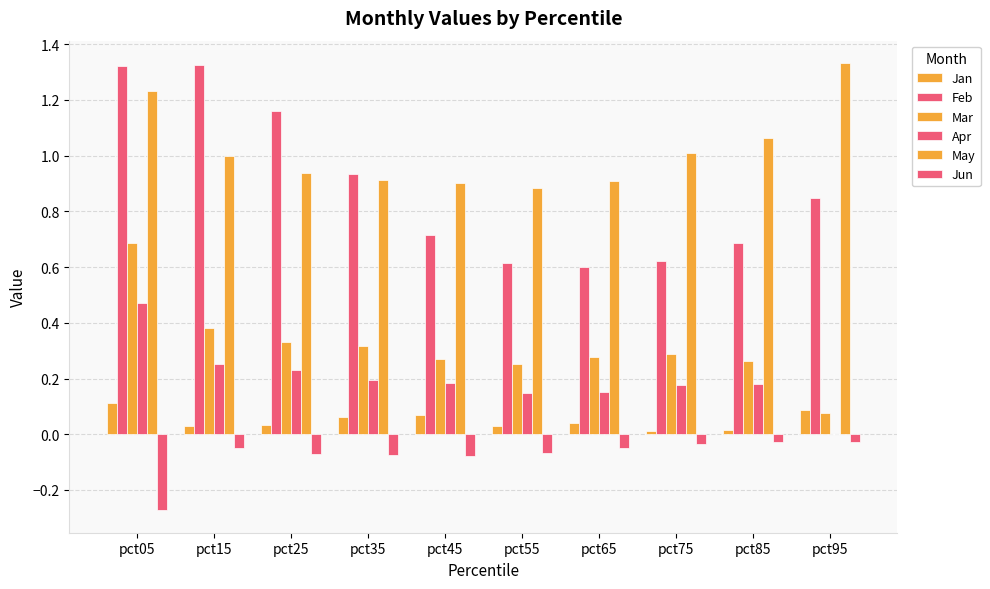

Between pct35 and pct55, which series saw the biggest shift?

Feb